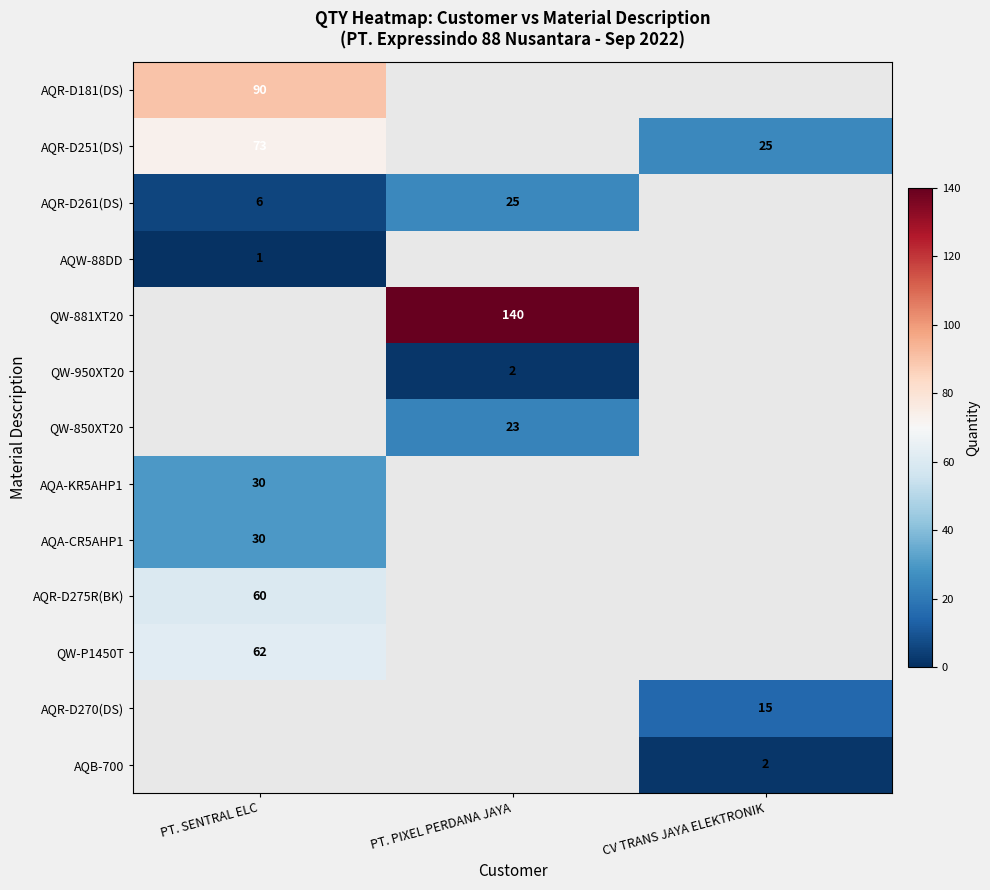

The value of AQR-D251(DS) at PT. SENTRAL ELC is 105. True or false?

False